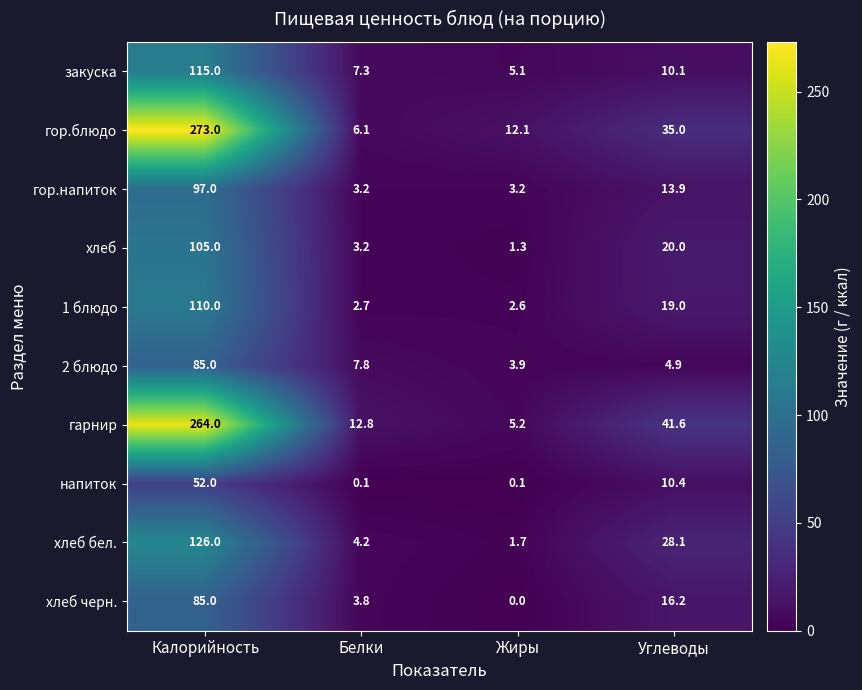

What is the average value of the гор.напиток series?

29.3